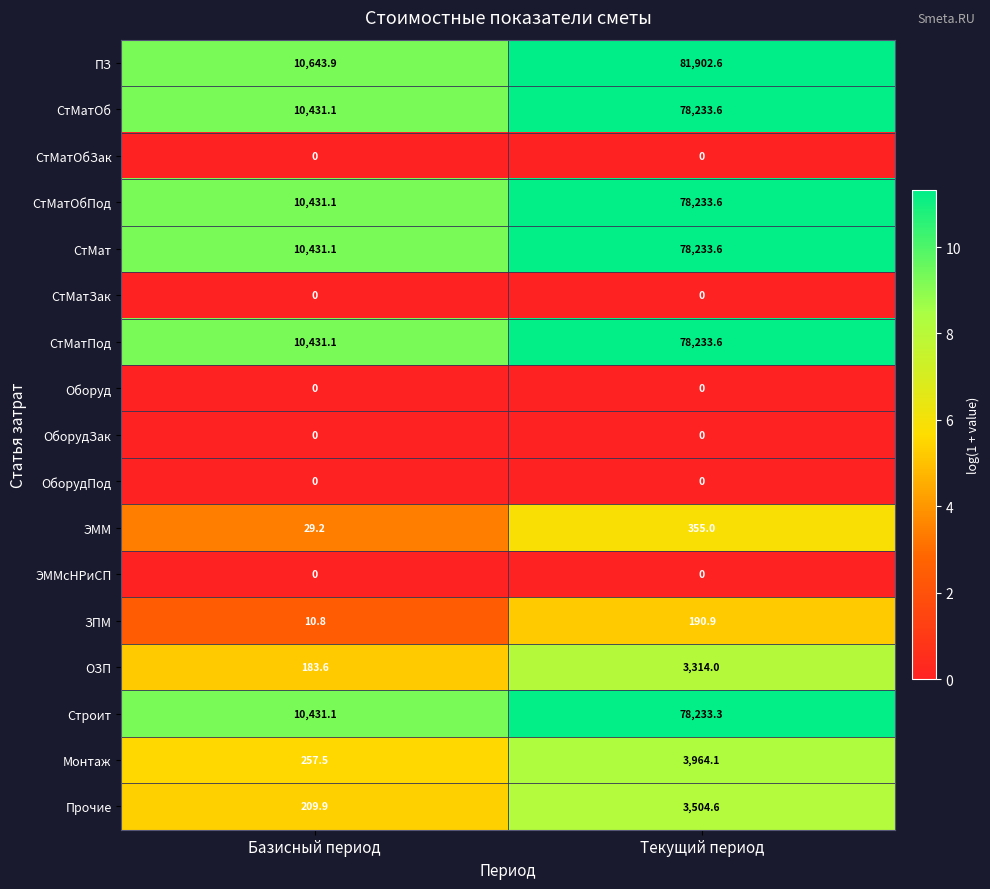

At which label is ПЗ closest to 46273?

Базисный период